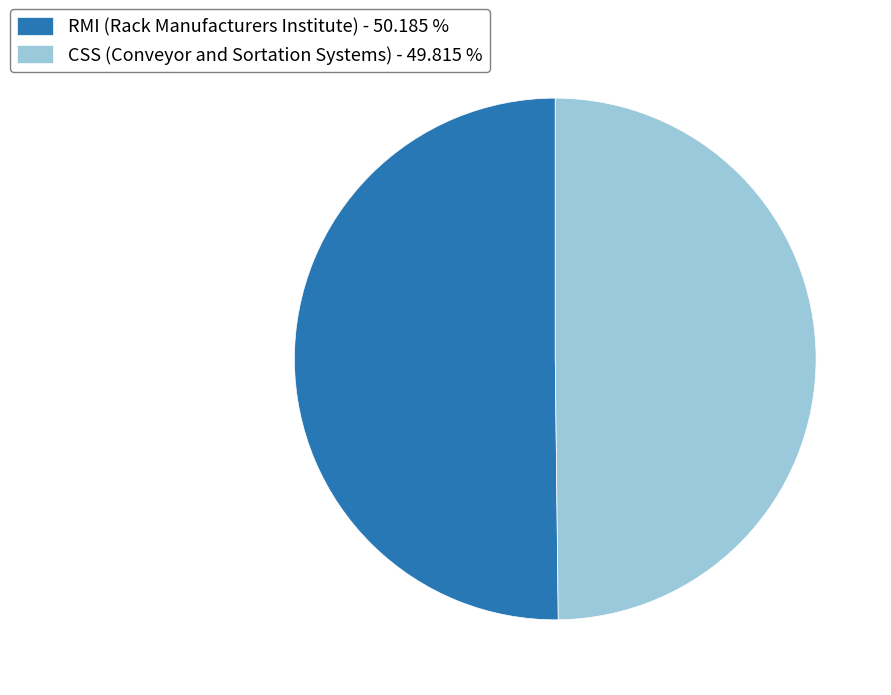

Approximately how many times larger is the value at RMI (Rack Manufacturers Institute) - 50.185 % compared to CSS (Conveyor and Sortation Systems) - 49.815 %?

1.0